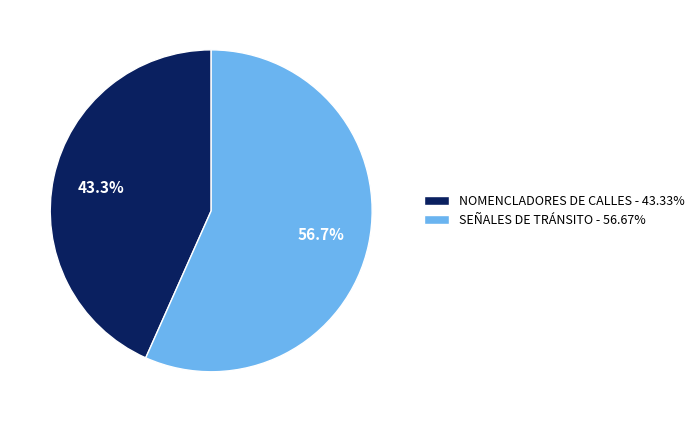

What percentage is the SEÑALES DE TRÁNSITO slice, to the nearest percent?

57%